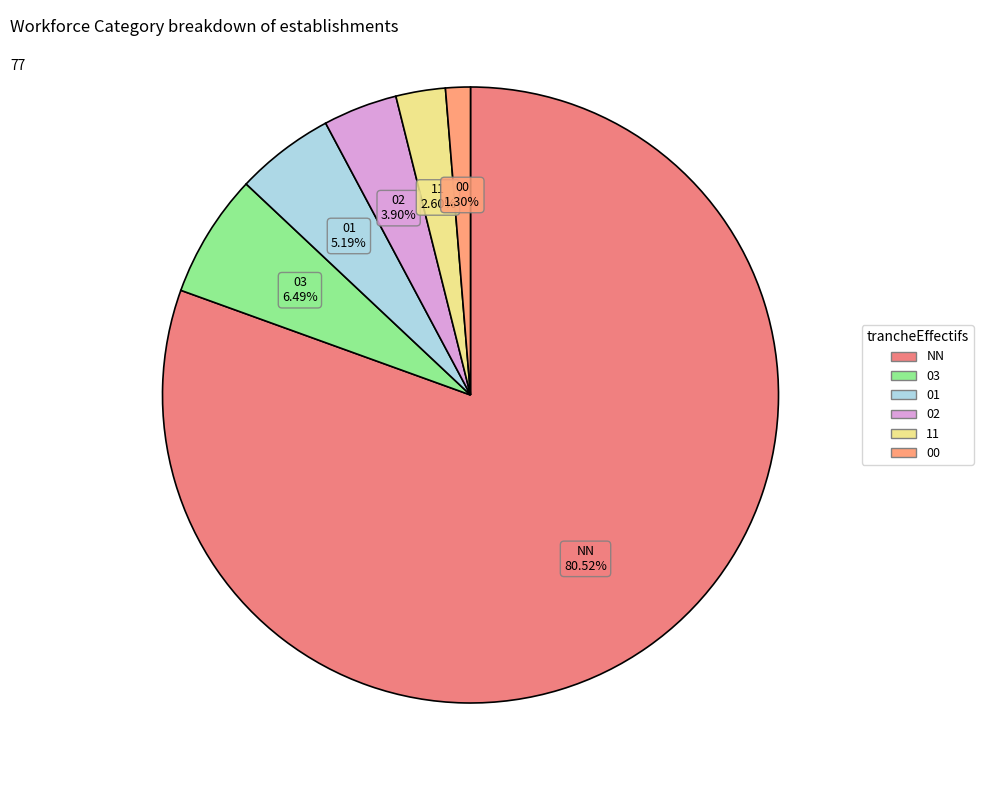

Combined, do NN and 11 account for over 50%?

Yes